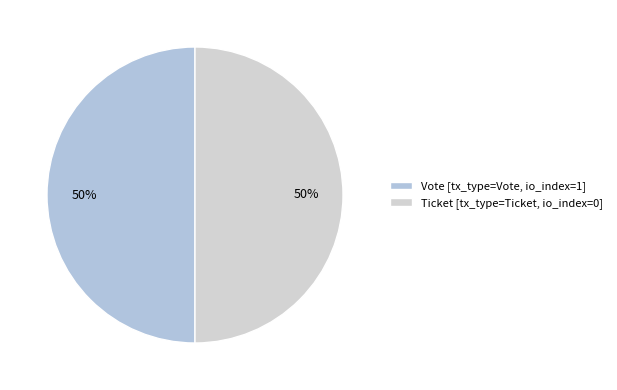

What is the largest slice in the pie chart?

Vote tx (io_index=1)